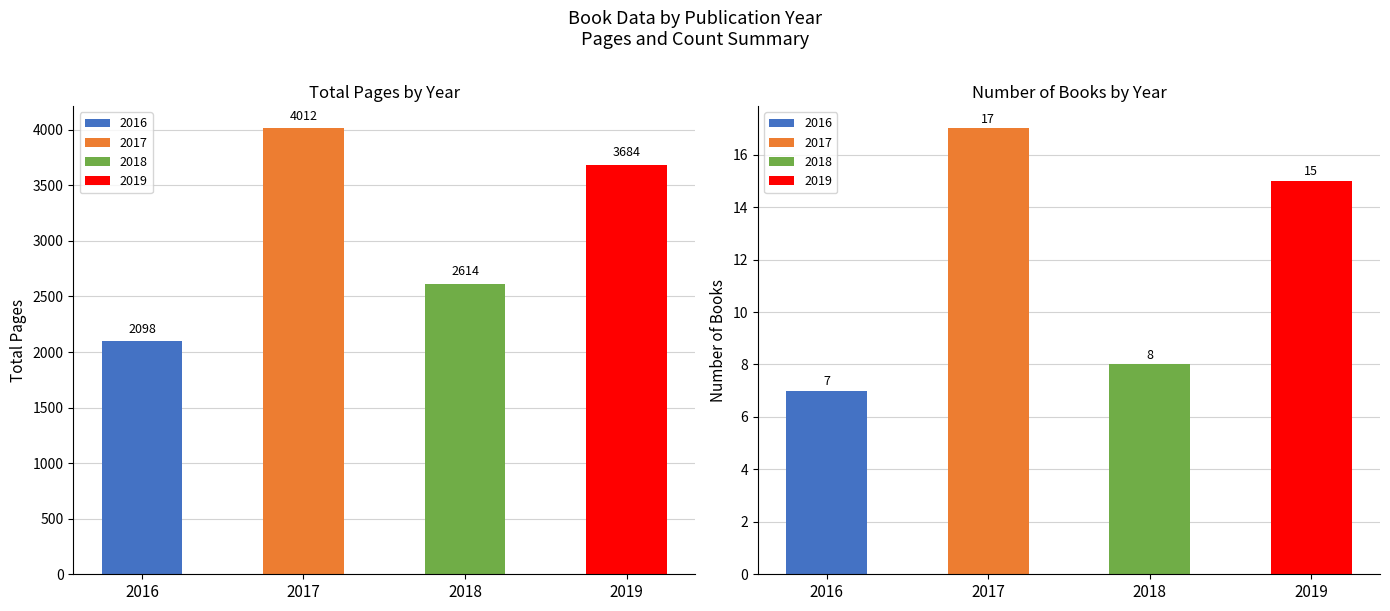

What is the value of the Total Pages bar at the 2nd from the left?

4012